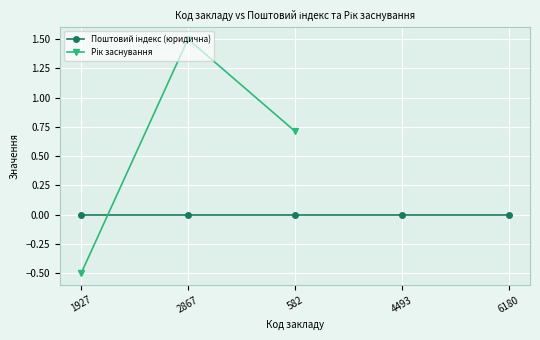

Rank the series at 2867 from lowest to highest value.

Поштовий індекс (юридична), Рік заснування